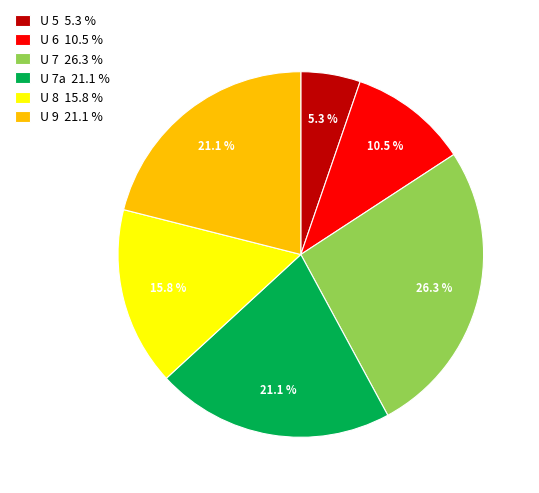

Is there a majority slice in this chart?

No